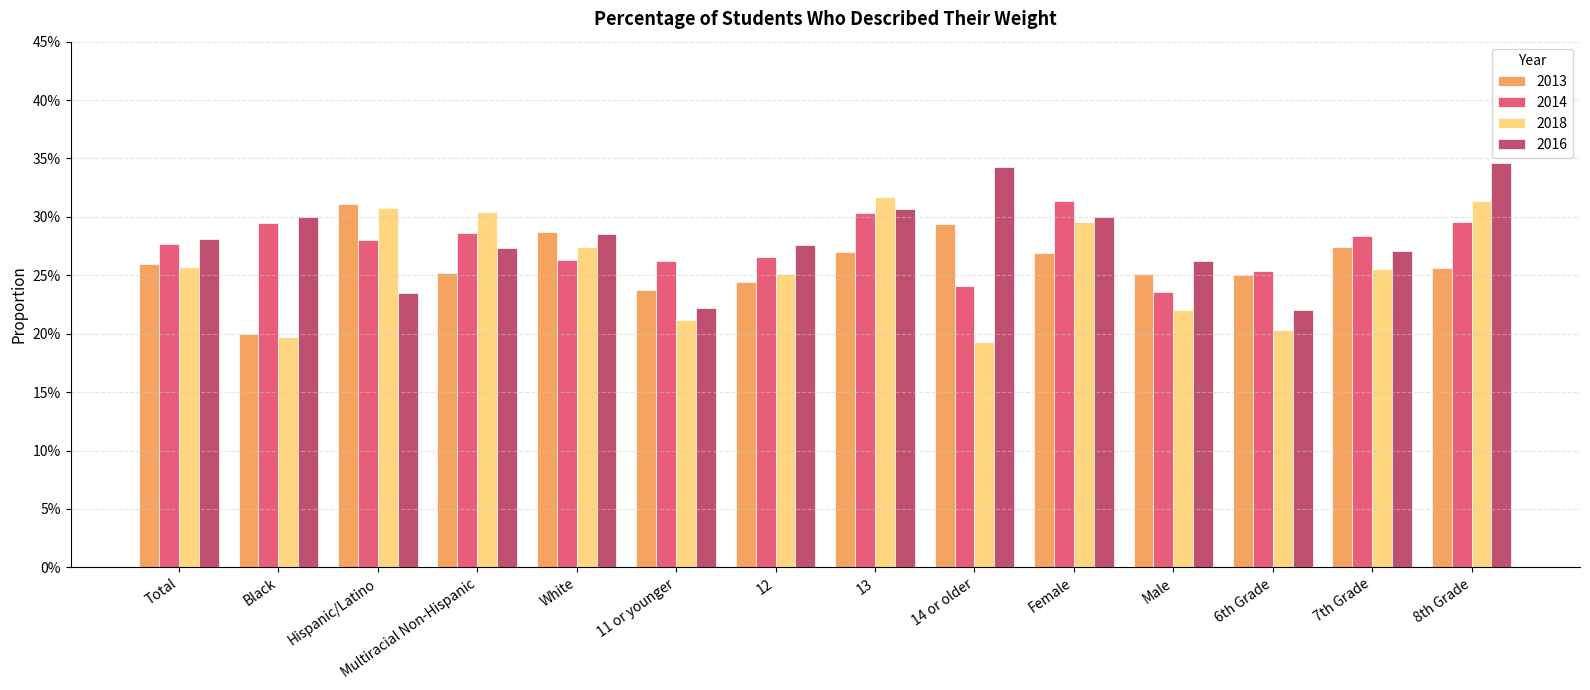

Between Black and 8th Grade, which series saw the biggest shift?

2018